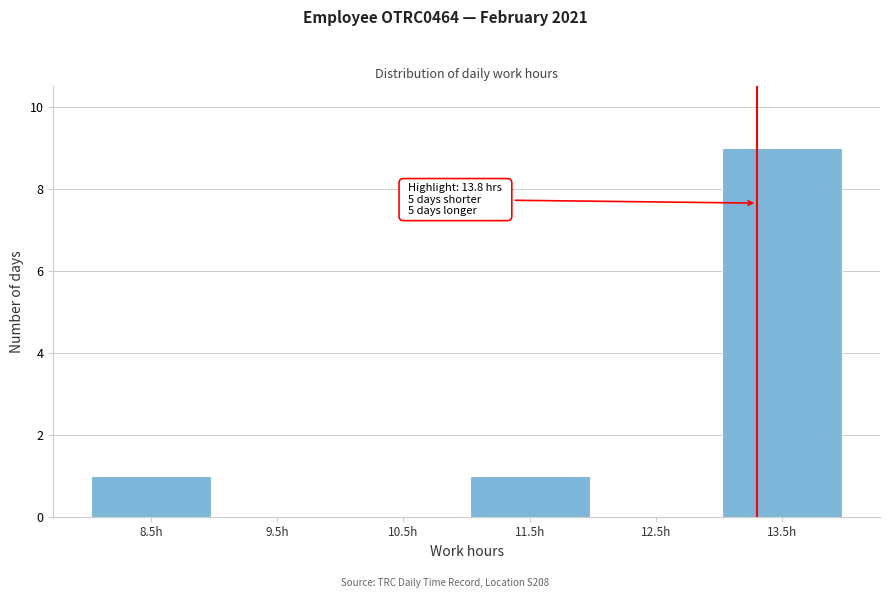

Reading right to left, extract all data points from this chart.

13.5h=9	12.5h=0	11.5h=1	10.5h=0	9.5h=0	8.5h=1